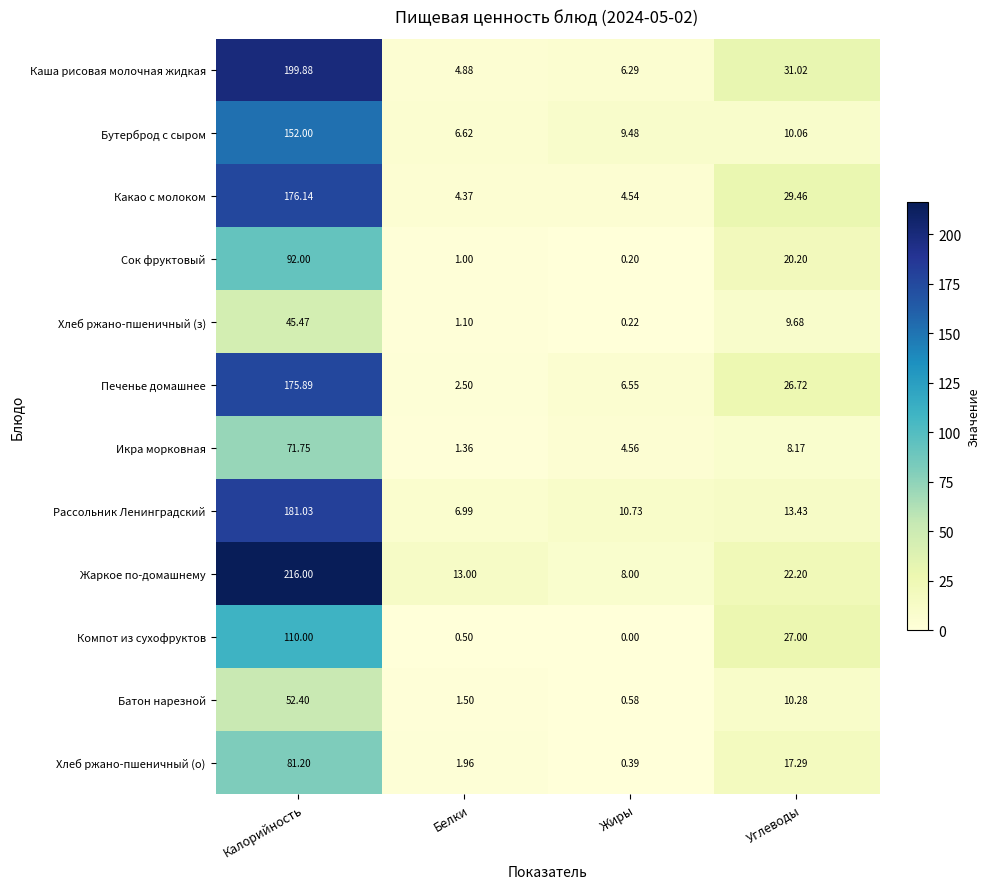

Between Калорийность and Углеводы, which series saw the biggest shift?

Жаркое по-домашнему